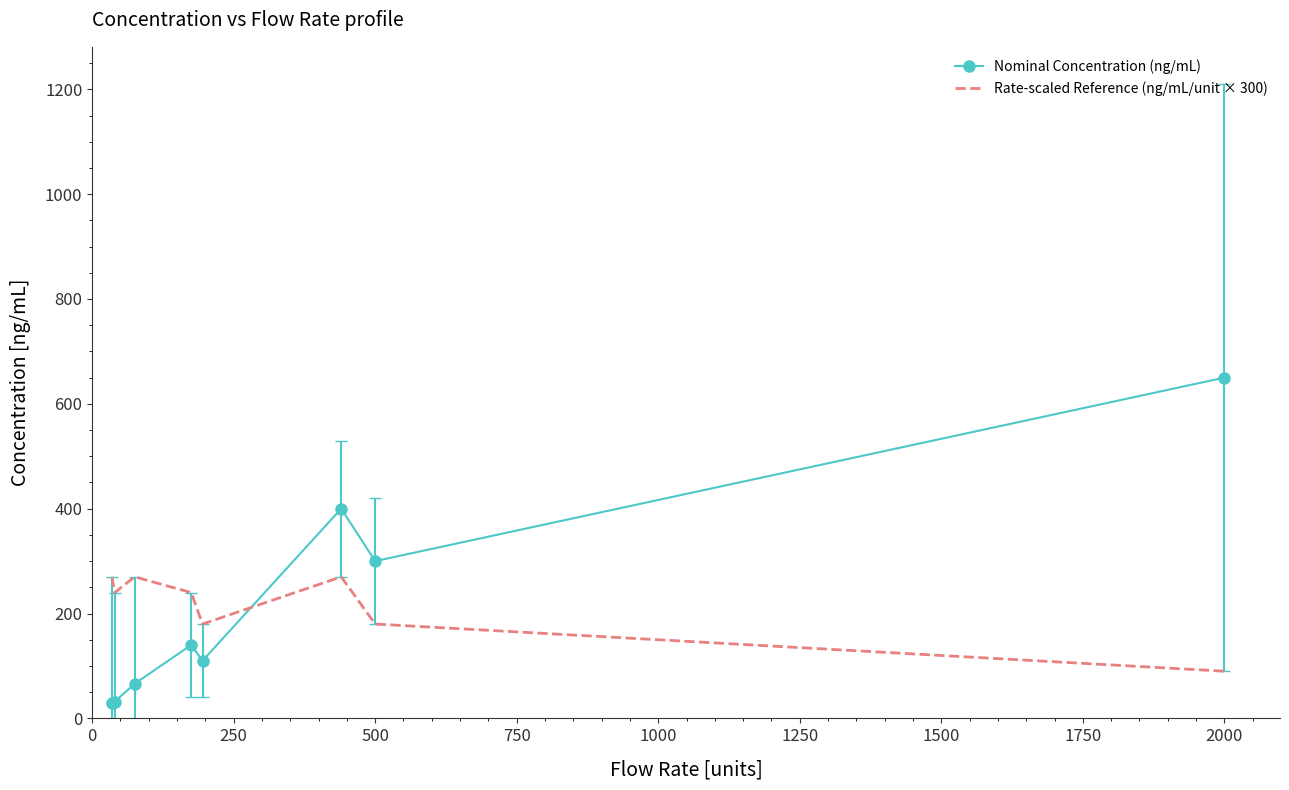

Which series ends up on top after the final intersection of Nominal Concentration (ng/mL) and Rate-scaled Reference (ng/mL/unit × 300)?

Nominal Concentration (ng/mL)